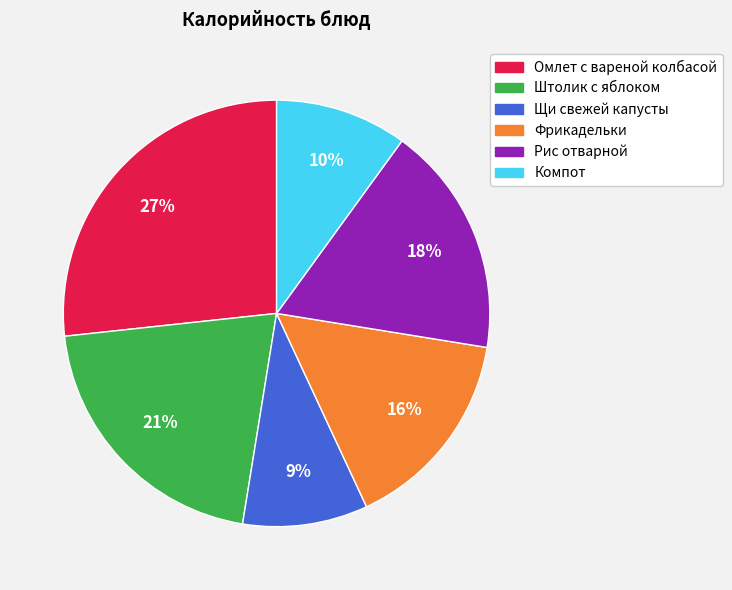

Which category has the smallest portion of the pie?

Щи свежей капусты